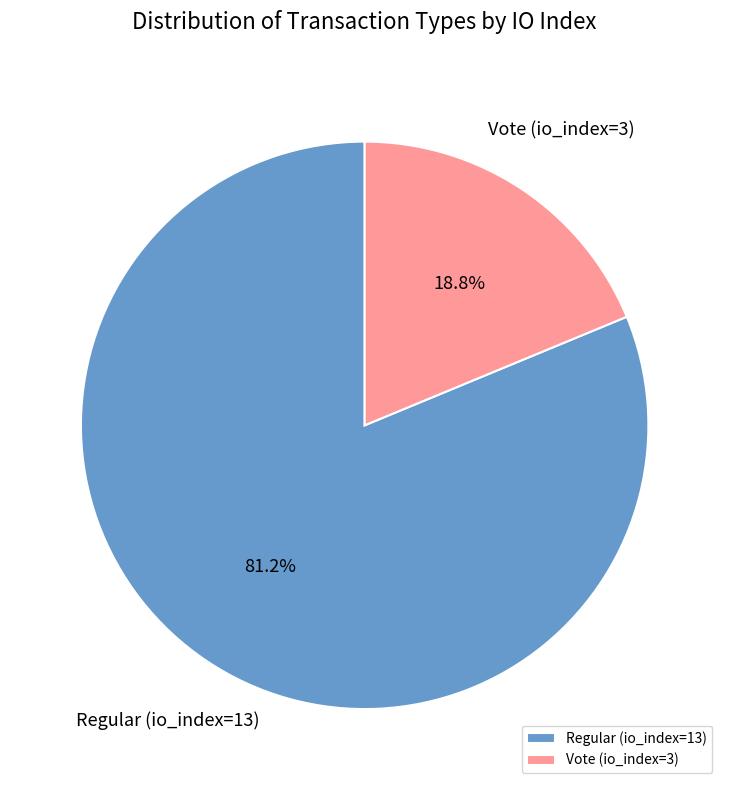

What percentage is the Regular (io_index=13) slice, to the nearest percent?

81%